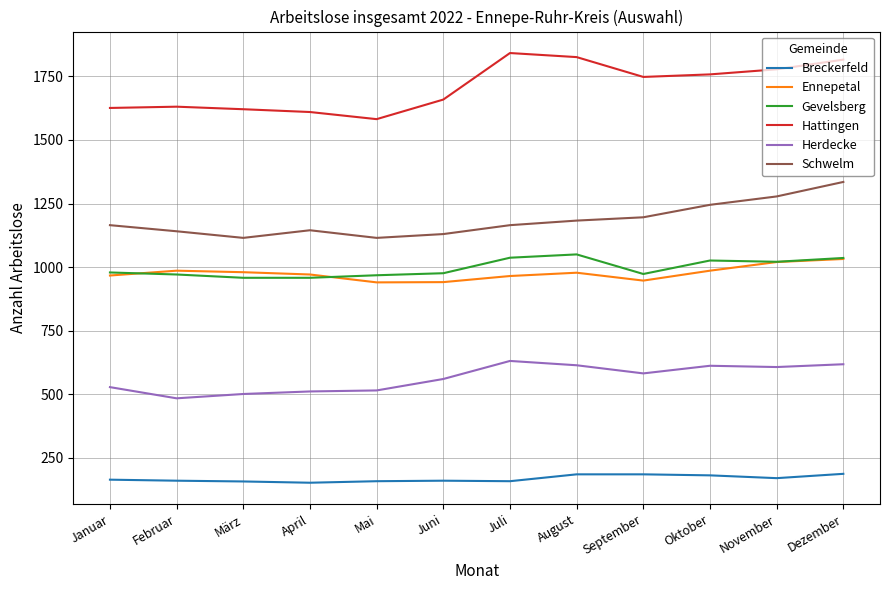

True or false: Breckerfeld and Herdecke cross at least once.

False